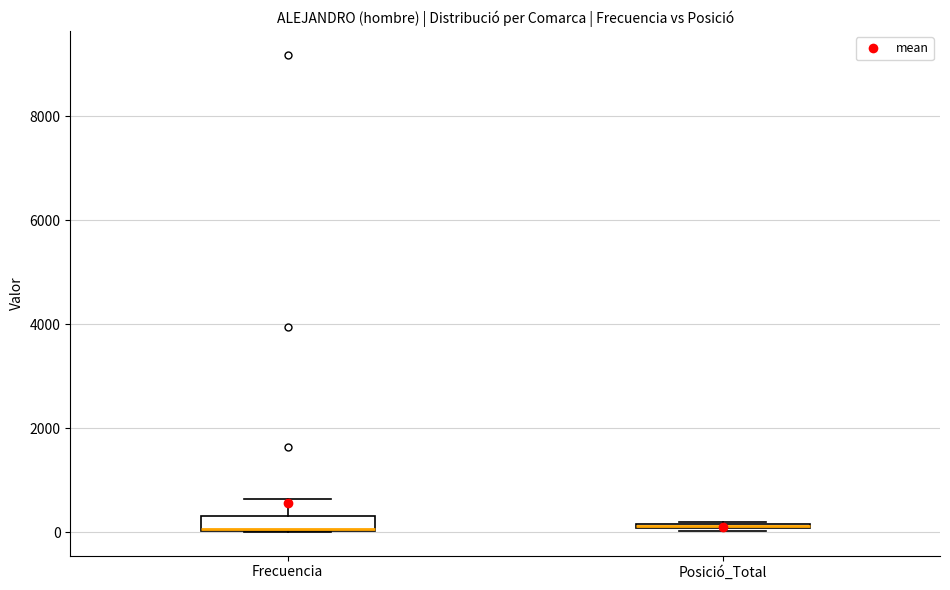

Comparing the boxes themselves (not the whiskers), which one is the tallest?

Frecuencia